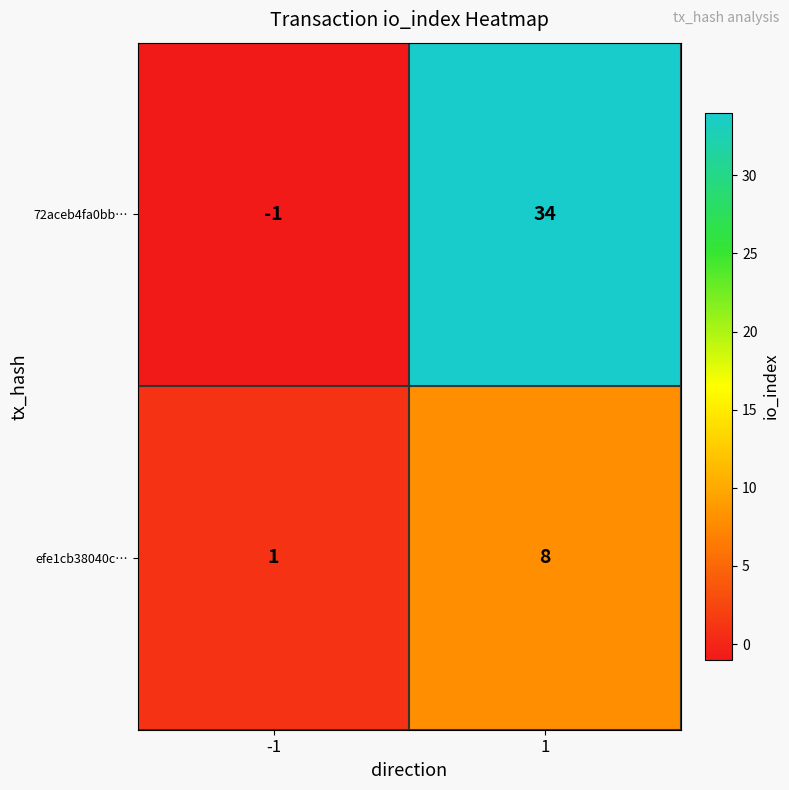

List the series in order of their peak value, highest first.

72aceb4fa0bb…, efe1cb38040c…